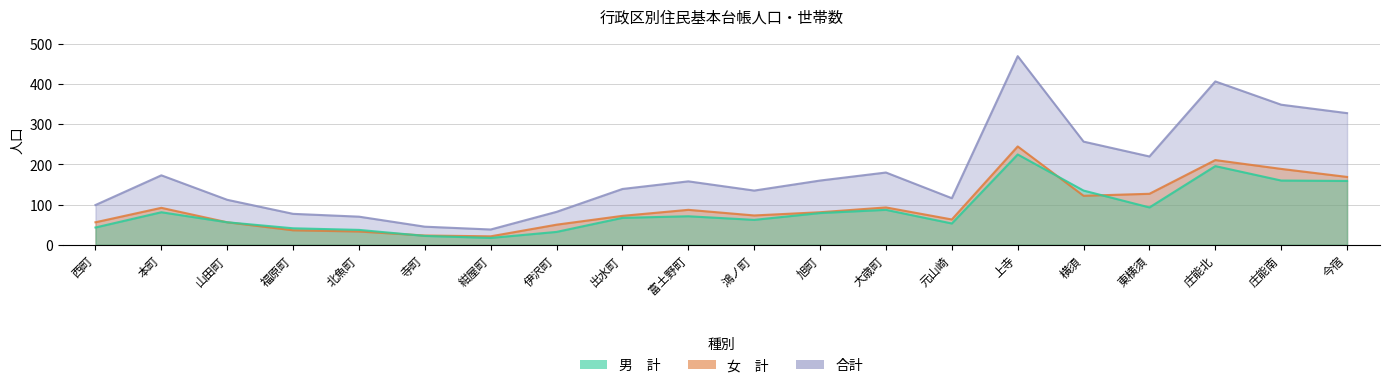

Which series has the largest range (max minus min)?

合計